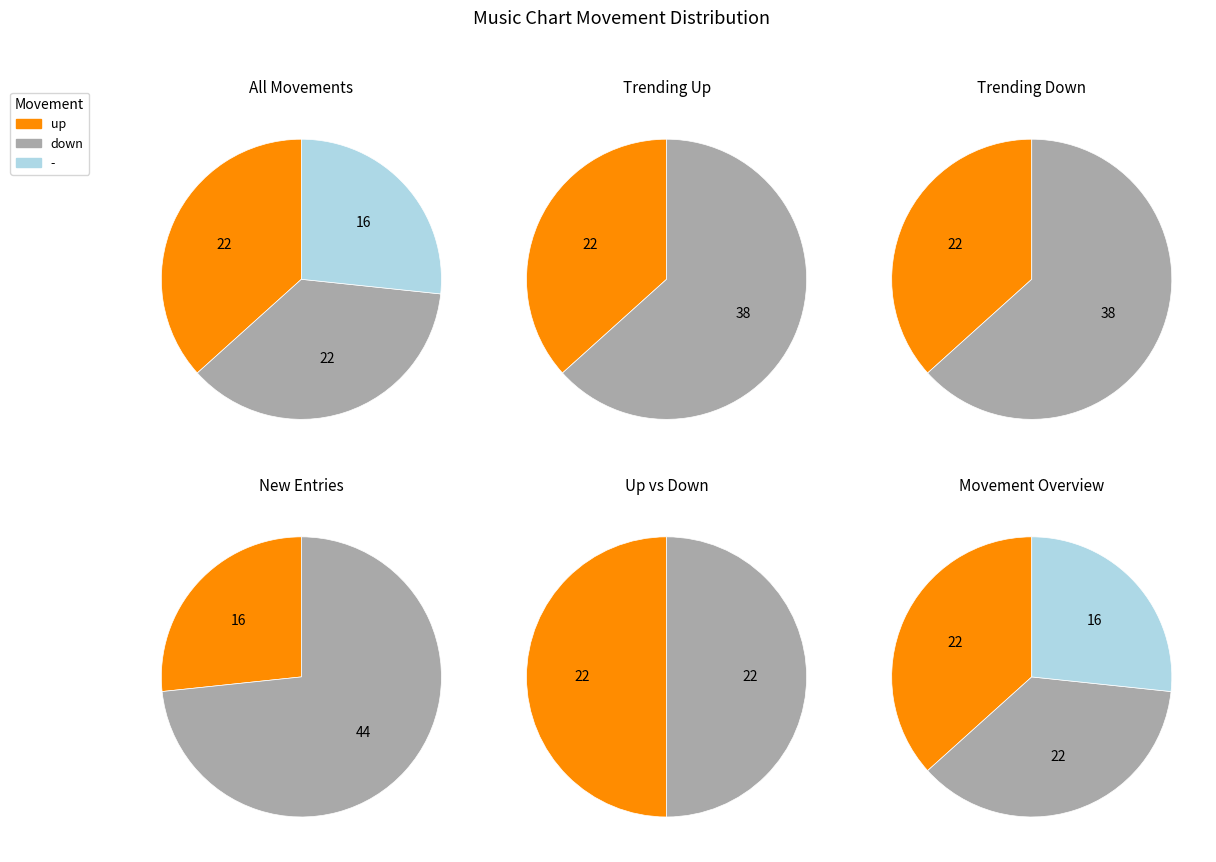

True or false: up accounts for 37% of the total.

True